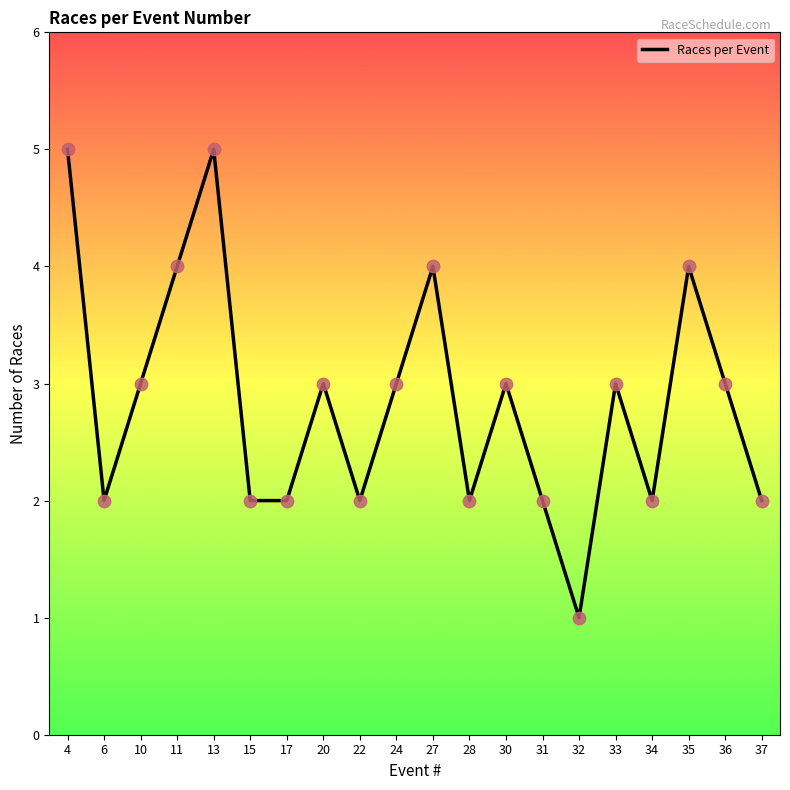

Which has a higher value, 11 or 36?

11